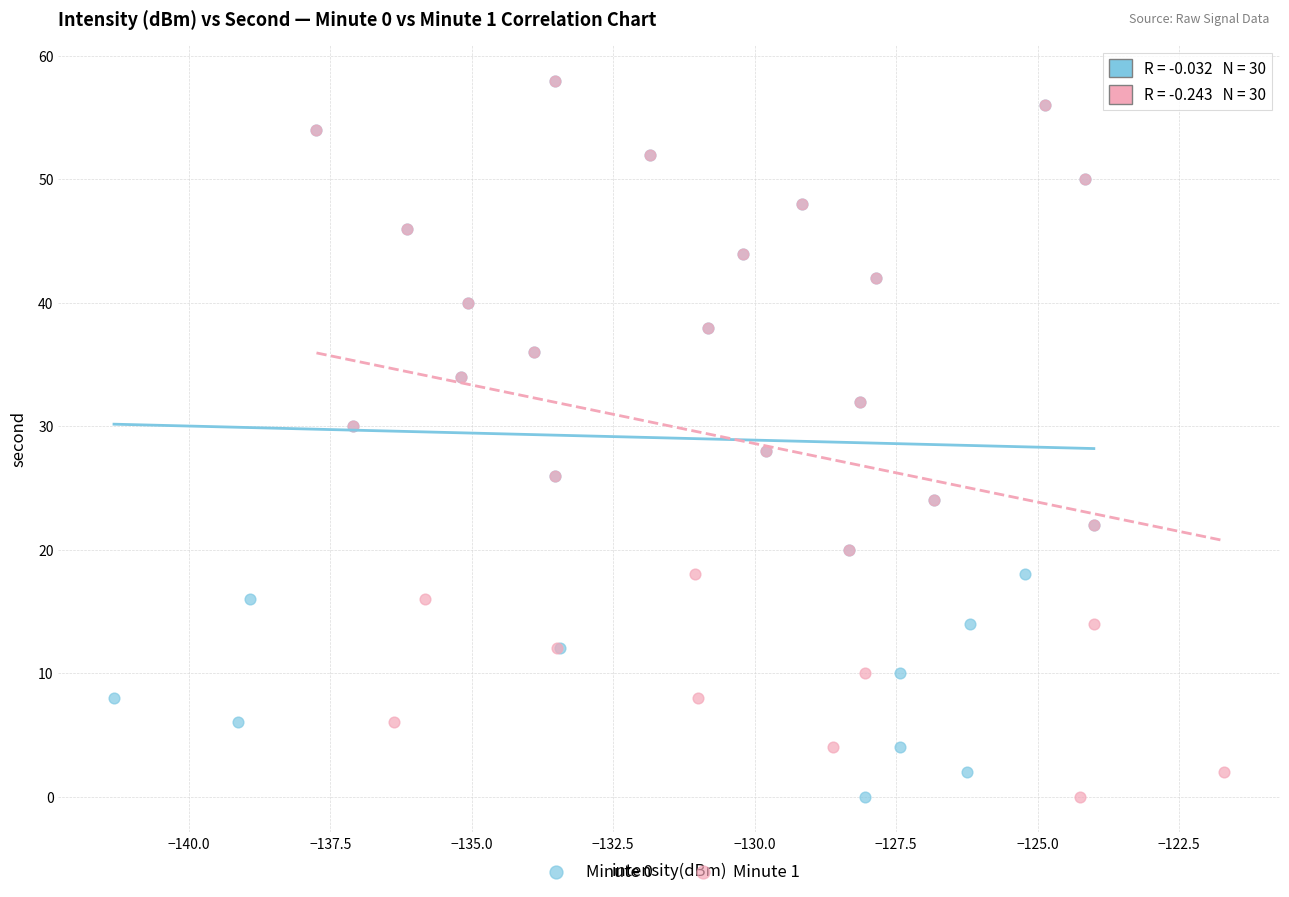

What are all the series names shown in the legend?

Minute 0, Minute 1